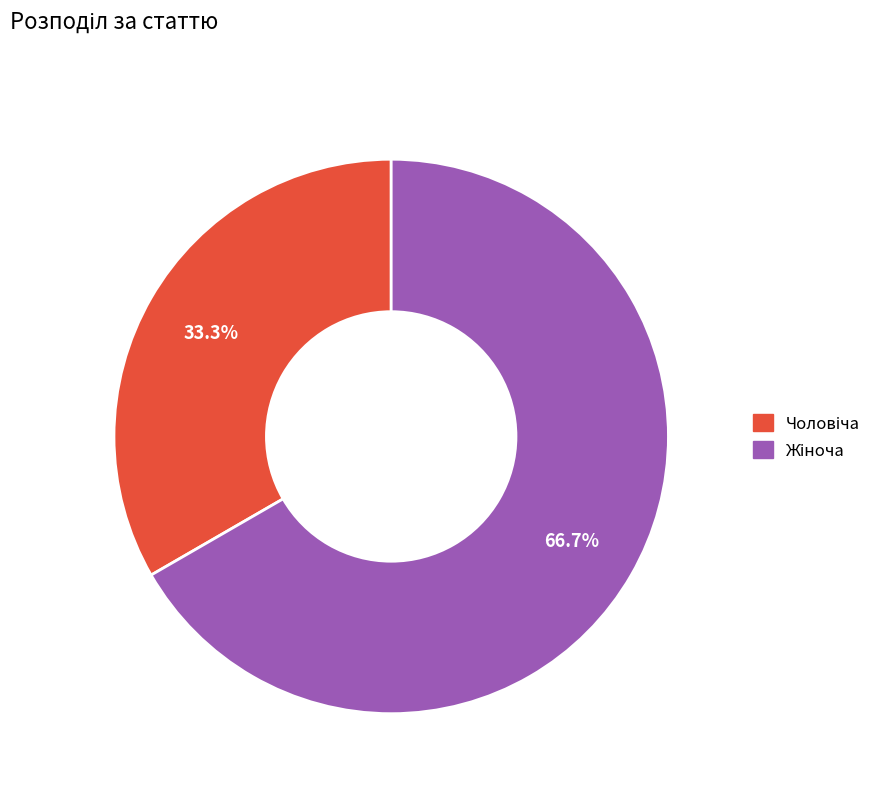

Is there a majority slice in this chart?

Yes